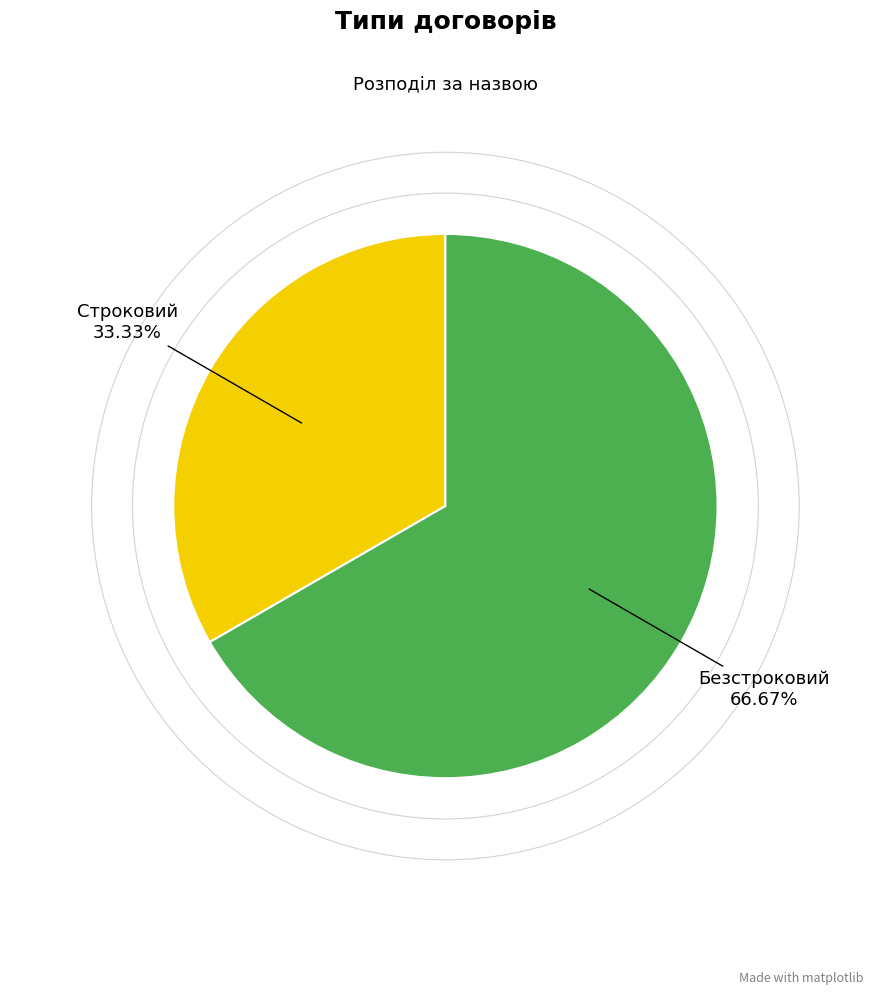

Does any single category account for the majority?

Yes